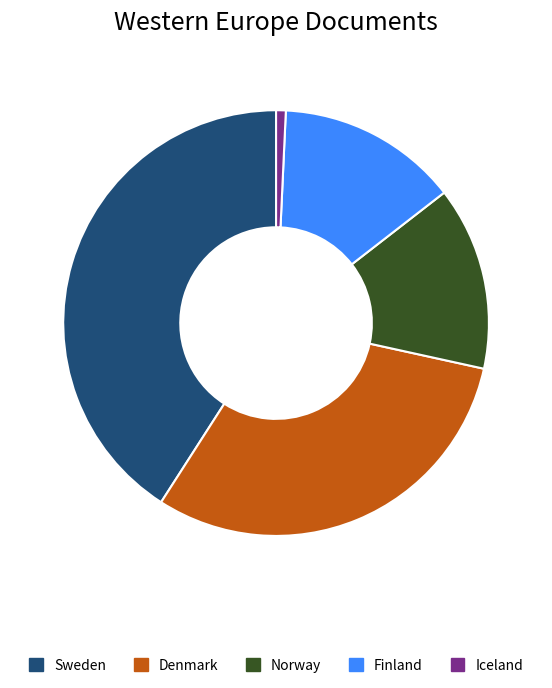

Is the sum of Finland and Norway greater than half?

No